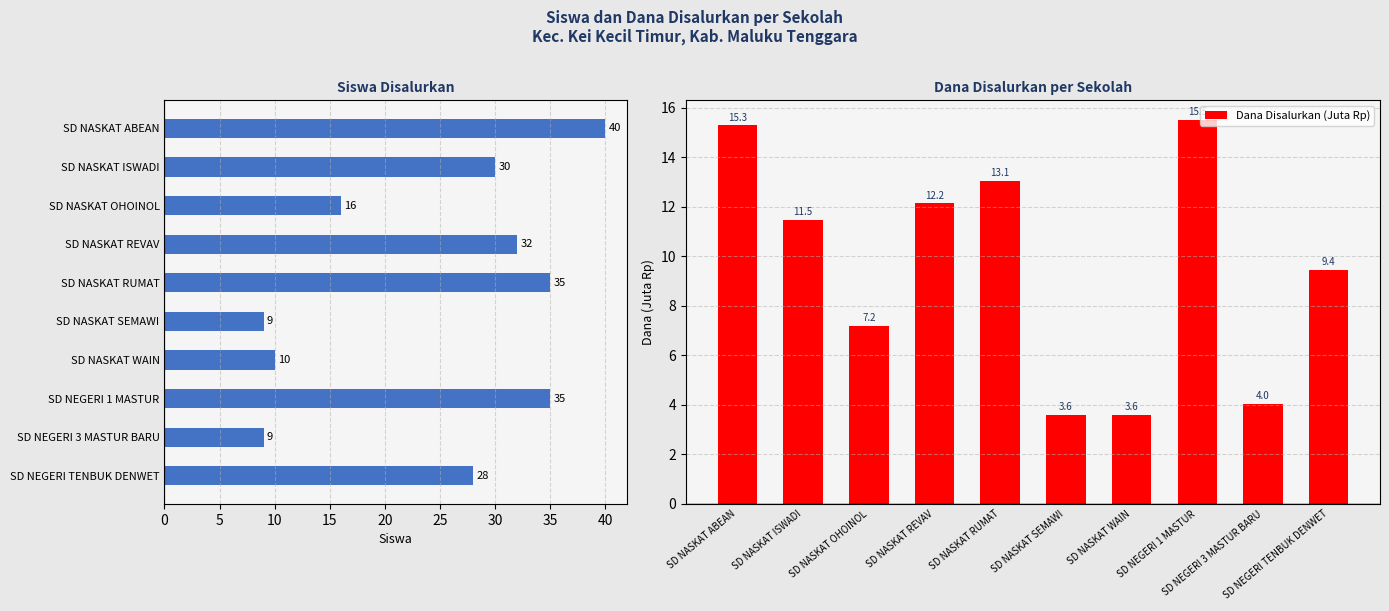

Reading left to right, what are all the values shown in this chart?

Siswa Disalurkan: 40.0	30.0	16.0	32.0	35.0	9.0	10.0	35.0	9.0	28.0
Dana Disalurkan (Juta Rp): 15.3	11.5	7.2	12.2	13.1	3.6	3.6	15.5	4.0	9.4